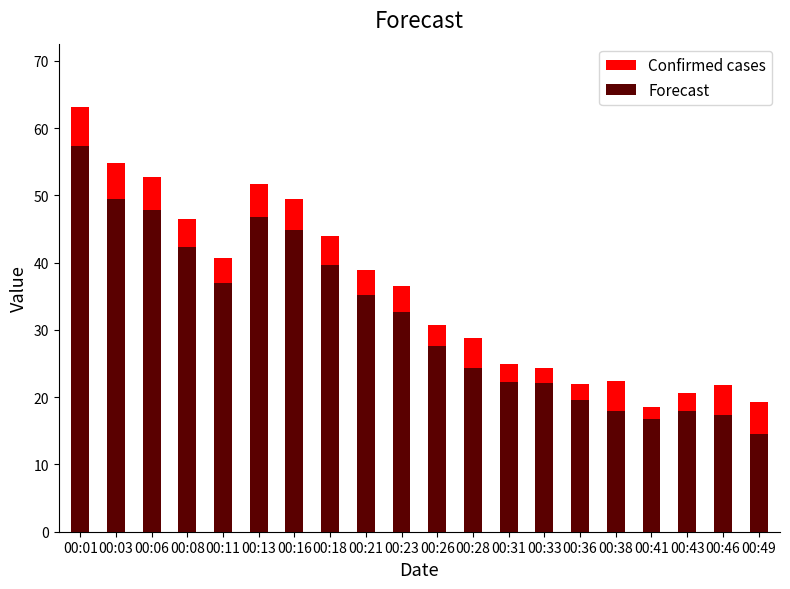

Between 00:13 and 00:43, which is larger?

00:13